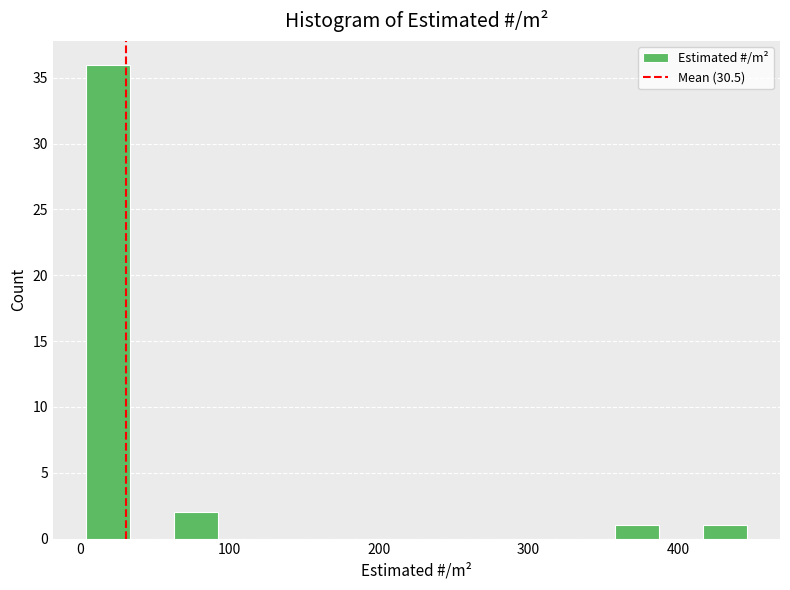

Read against the x-axis, roughly where is the centre of the tallest bar?

20